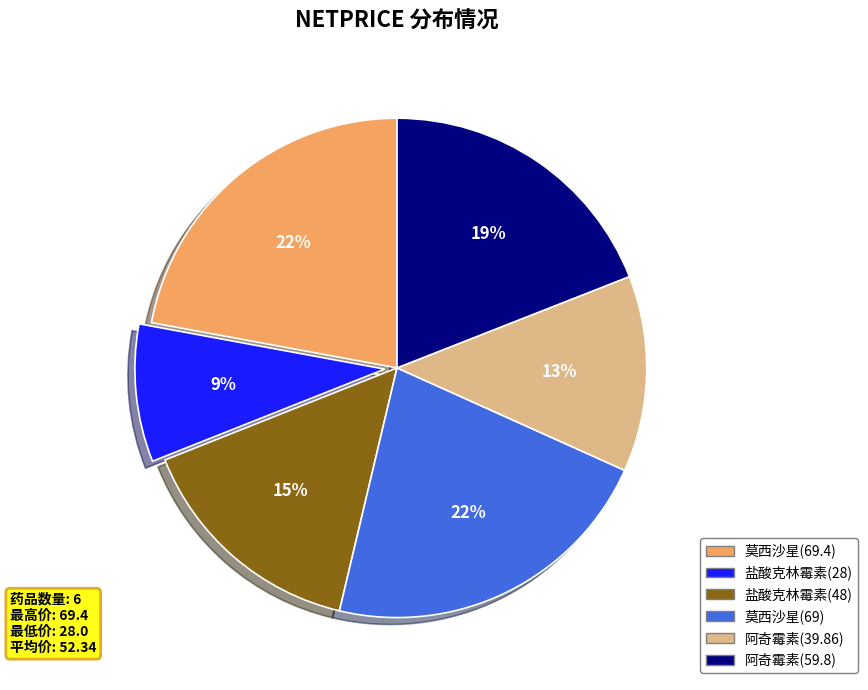

How many segments does this pie chart have?

6